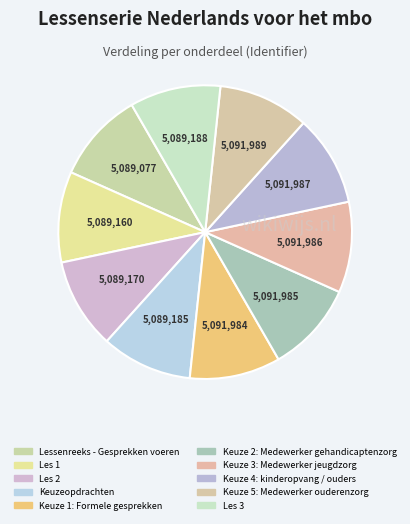

To the nearest percent, what is the combined percentage of Les 3 and Les 1?

20%